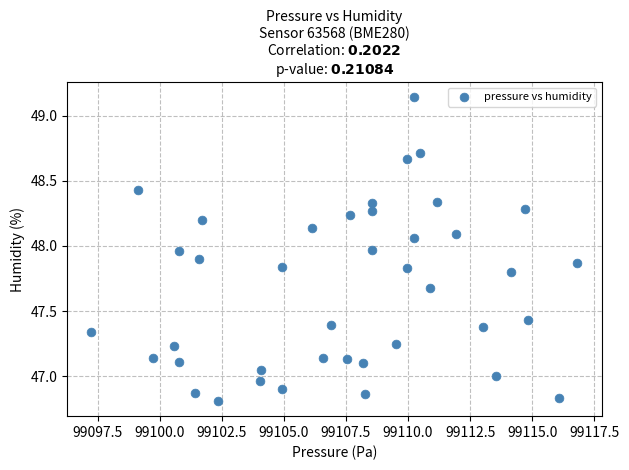

What is the range of X values (max minus min)?

19.6